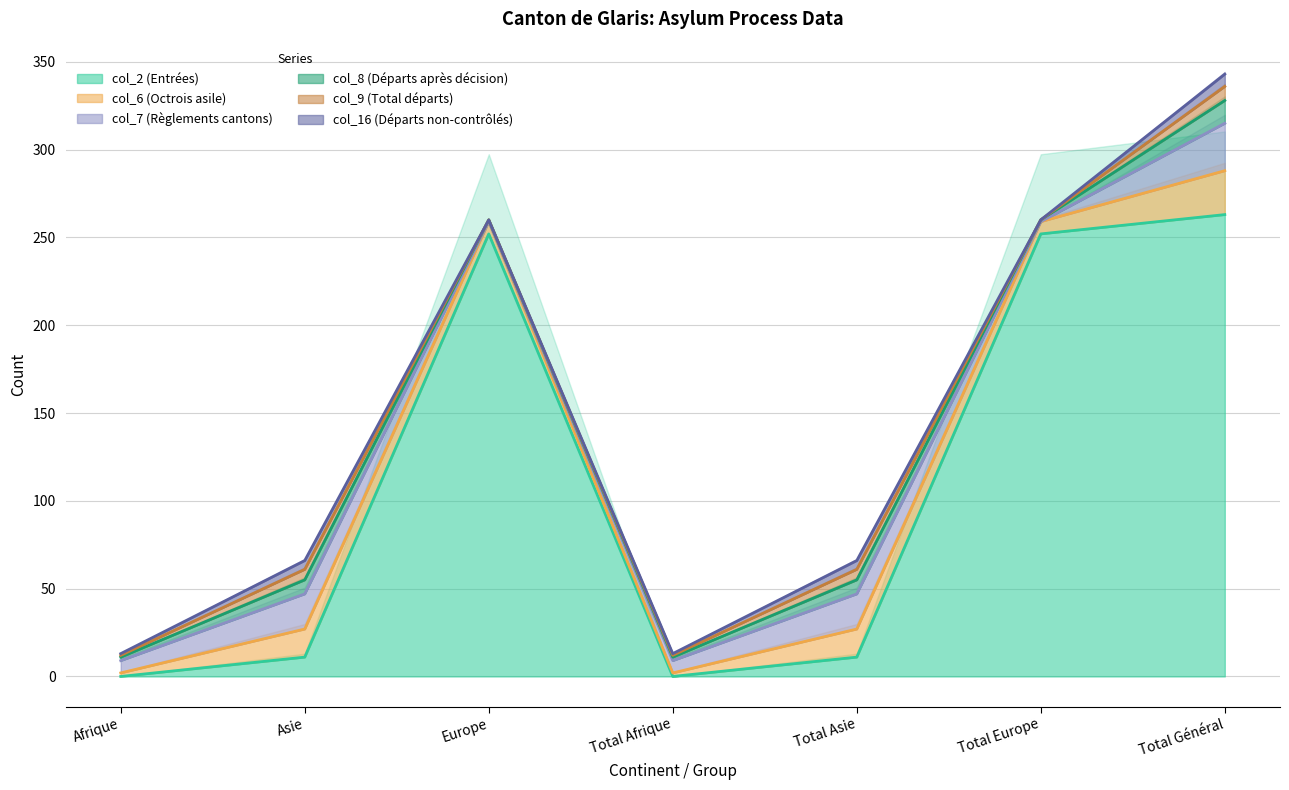

How many values in the col_2 (Entrées) series exceed 11?

3